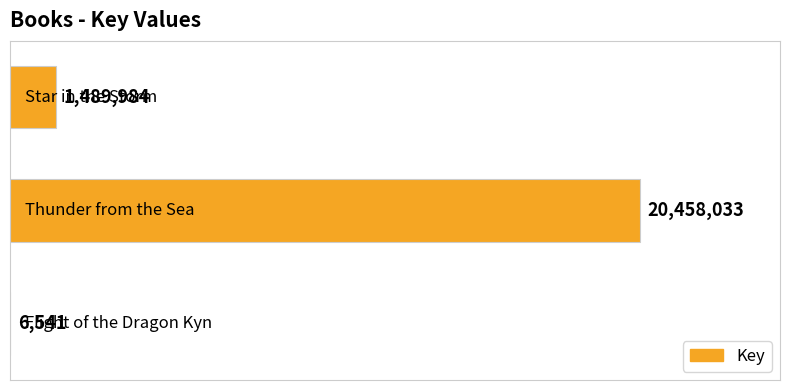

What is the maximum value shown in the chart?

20458033